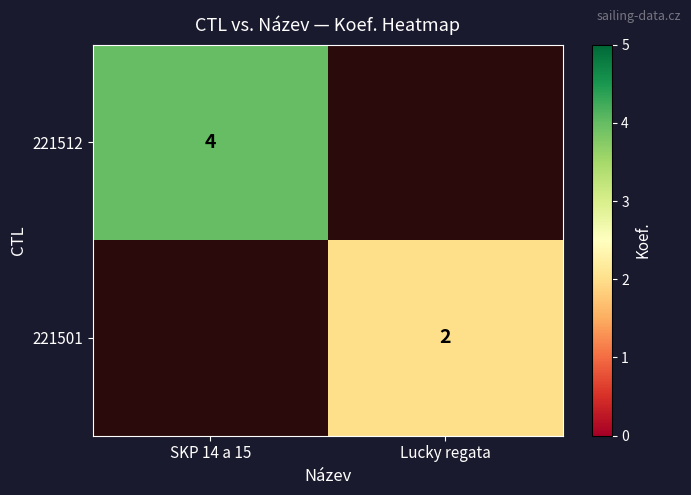

The value of 221501 at Lucky regata is 2. True or false?

True